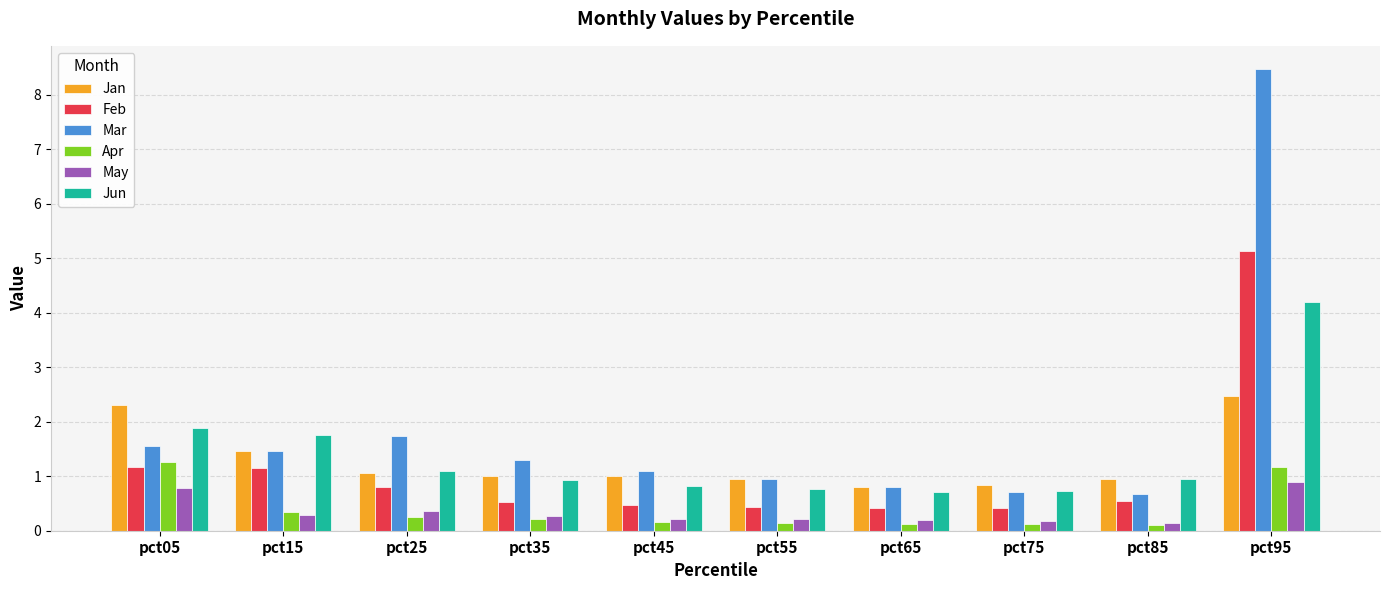

Which series has the largest range (max minus min)?

Mar